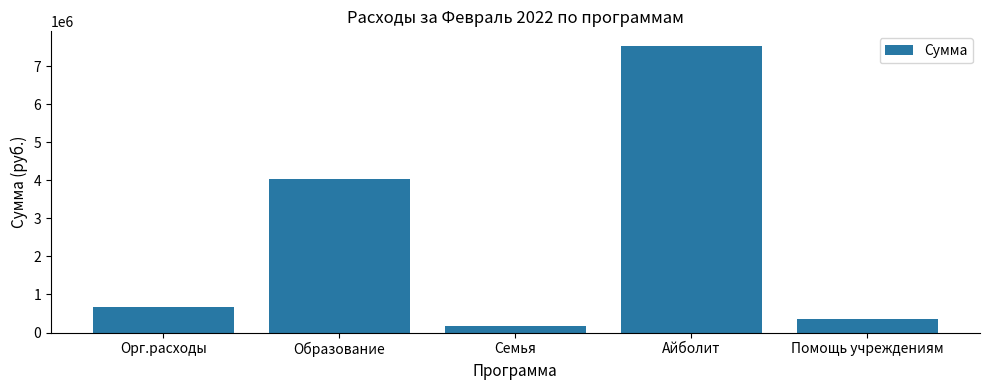

What is the label of the 5th bar from the left?

Помощь учреждениям